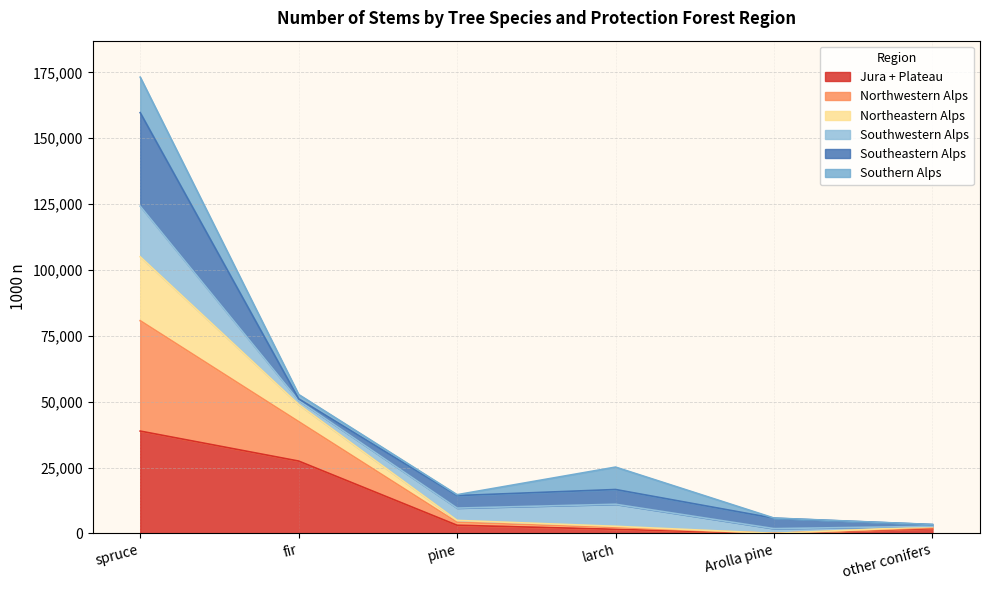

At which category does the chart reach its minimum across all series?

Arolla pine